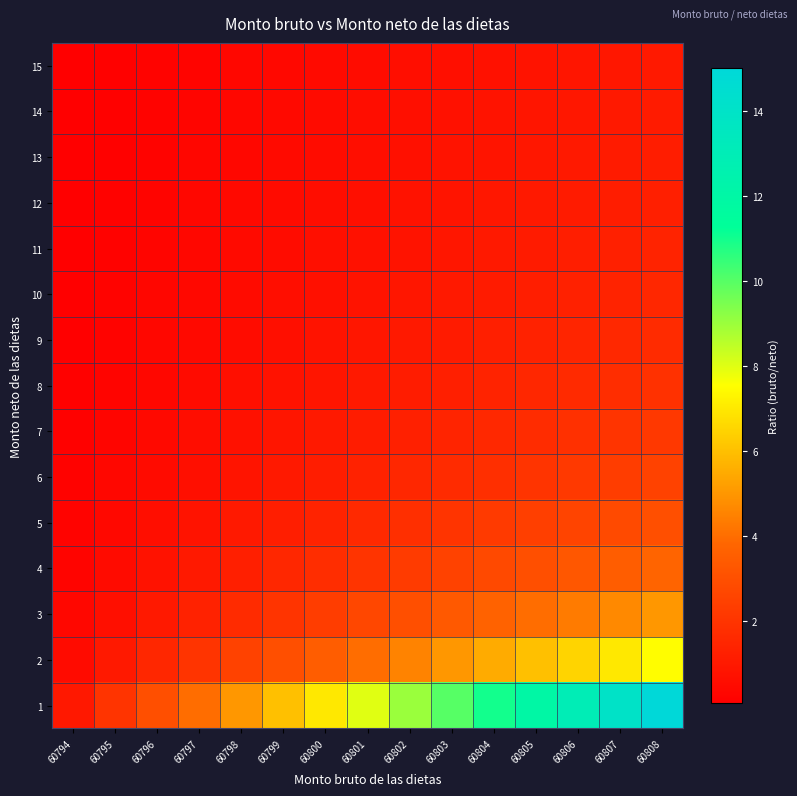

What is the spread (max minus min) of values at 60806?

12.1